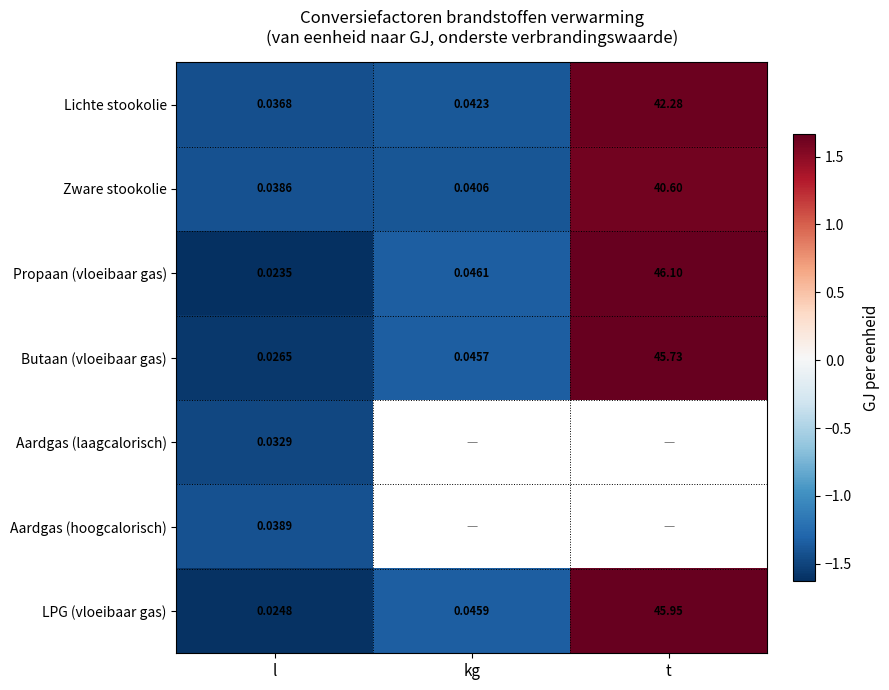

Is the value of Lichte stookolie at kg greater than the value of Zware stookolie at kg?

Yes